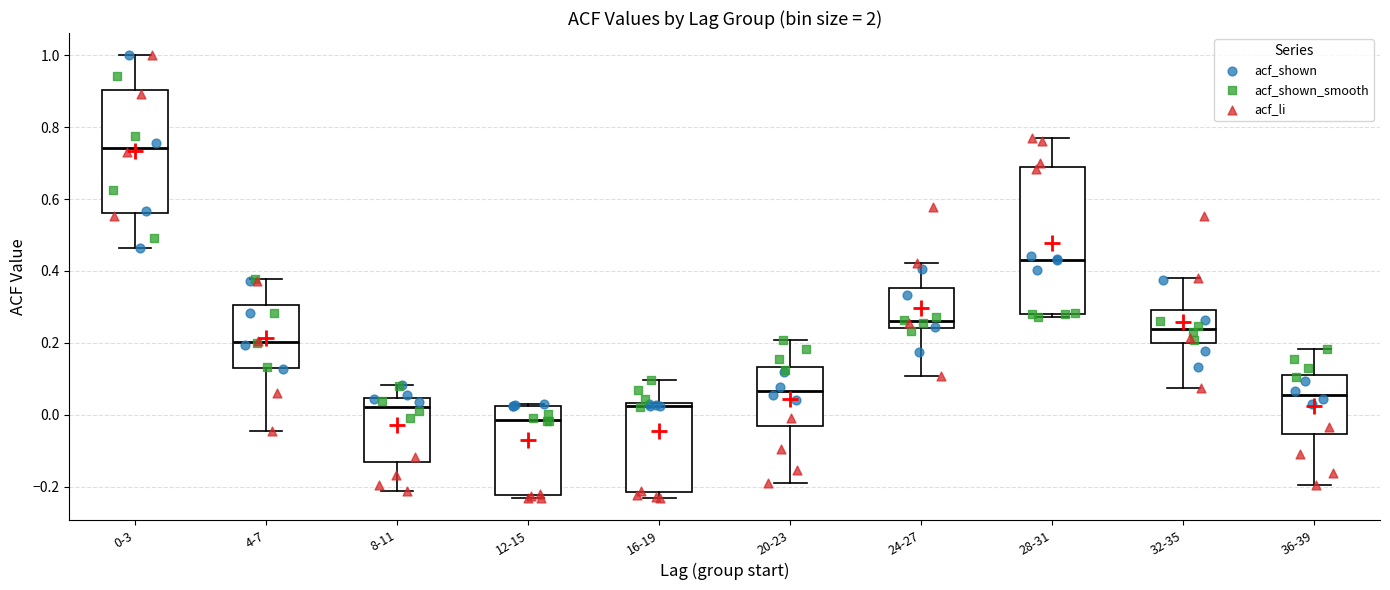

Reading left to right, read every box against the y-axis: the position of its median line, the range the box covers, and the ends of its whiskers. The values are not printed on the chart, so give them approximately, as read against the axis.

0-3: median 0.74, box 0.56 to 0.90, whiskers 0.46 to 1.00
4-7: median 0.20, box 0.14 to 0.30, whiskers -0.04 to 0.38
8-11: median 0.02, box -0.14 to 0.04, whiskers -0.22 to 0.08
12-15: median -0.02, box -0.22 to 0.02, whiskers -0.24 to 0.04
16-19: median 0.02, box -0.22 to 0.04, whiskers -0.22 (just below the box's lower edge) to 0.10
20-23: median 0.06, box -0.04 to 0.14, whiskers -0.18 to 0.20
24-27: median 0.26, box 0.24 to 0.36, whiskers 0.10 to 0.42
28-31: median 0.44, box 0.28 to 0.68, whiskers 0.28 (just below the box's lower edge) to 0.76
32-35: median 0.24, box 0.20 to 0.30, whiskers 0.08 to 0.38
36-39: median 0.06, box -0.06 to 0.12, whiskers -0.20 to 0.18